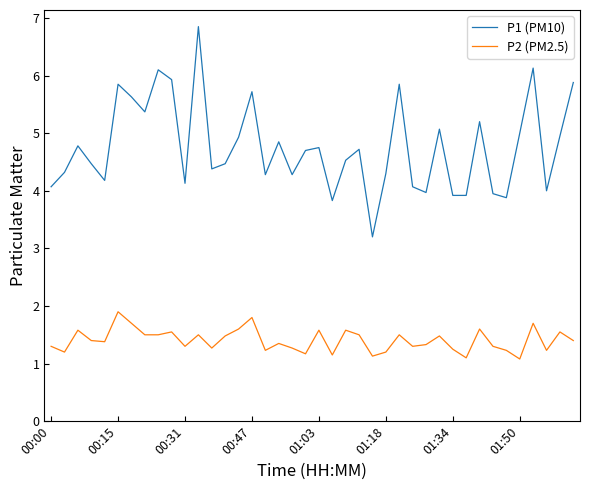

Rank the series by their average value, from highest to lowest.

P1 (PM10), P2 (PM2.5)